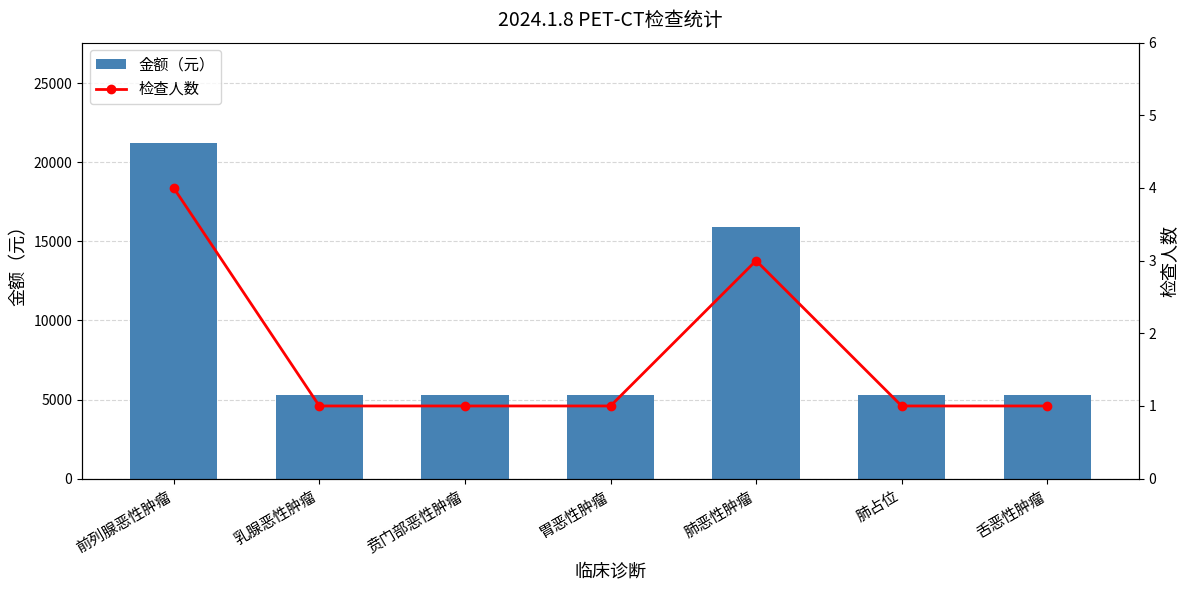

Is it true that 金额（元） equals 8592 at 肺占位?

False